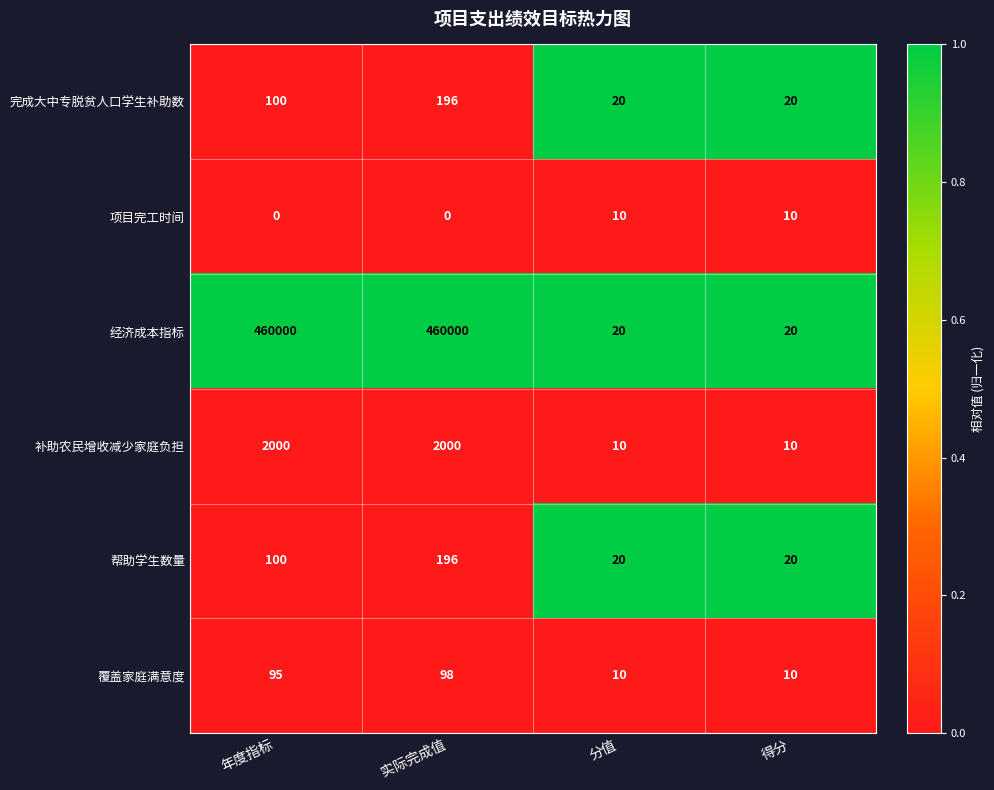

How many series are shown in this chart?

6